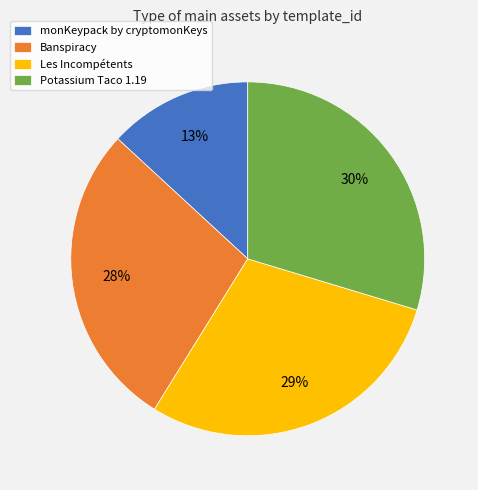

Do monKeypack by cryptomonKeys and Banspiracy together represent more than half of the pie?

No